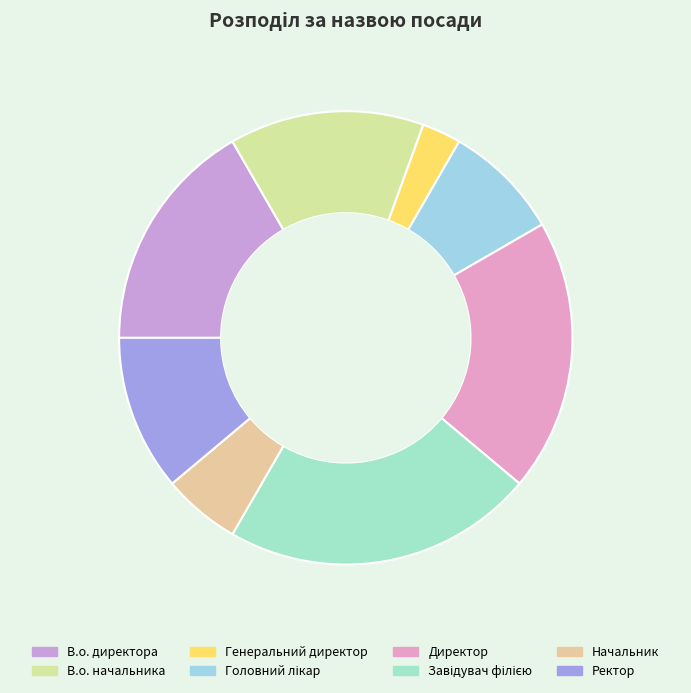

What percentage is the Завідувач філією slice, to the nearest percent?

22%